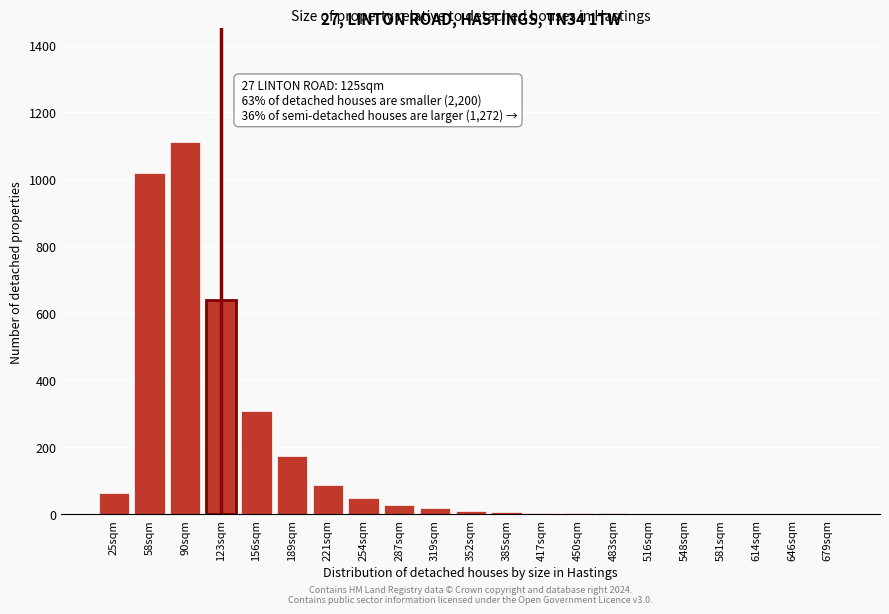

True or false: the data shows 310 at 156sqm.

True